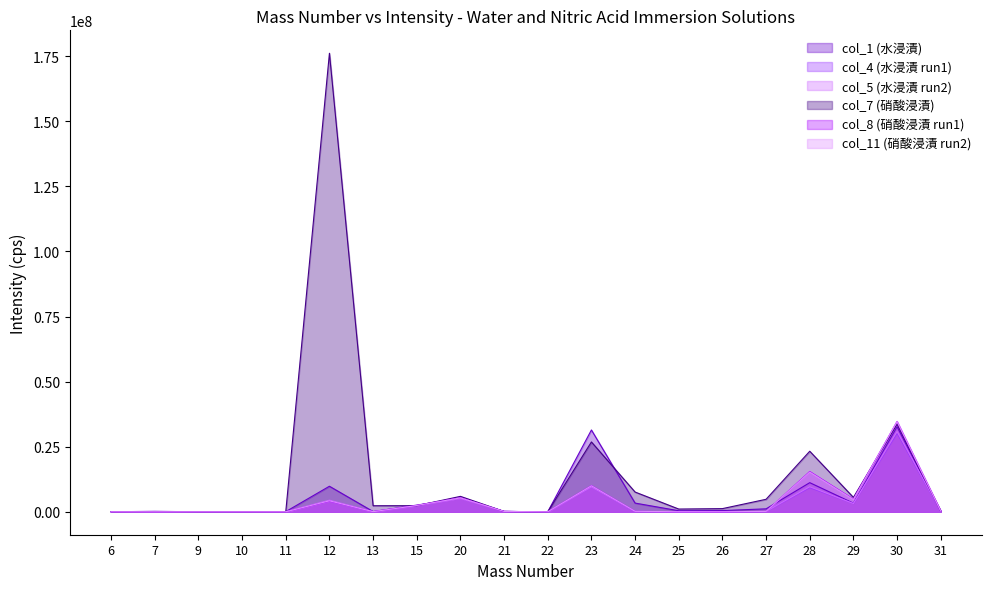

Which series has the largest total across all categories?

col_7 (硝酸浸漬)